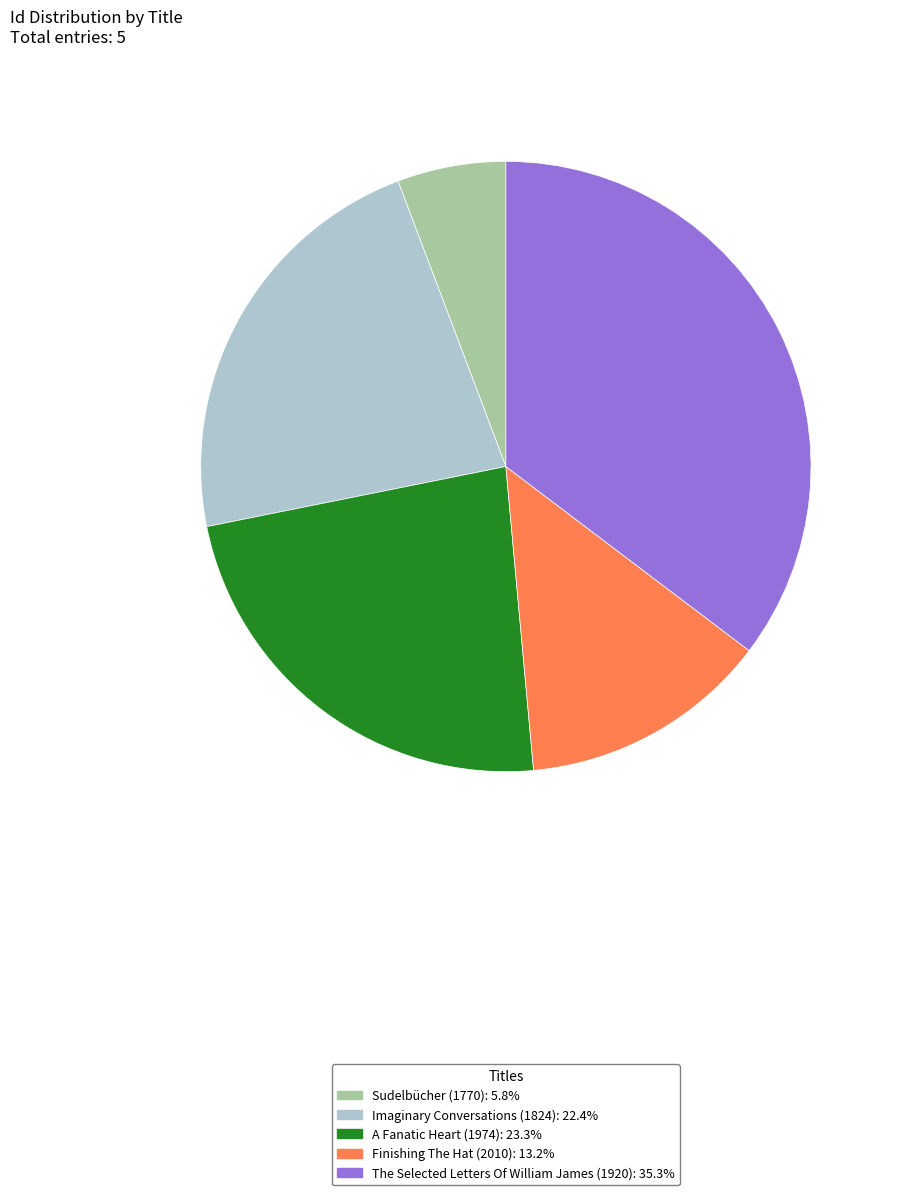

Is it true that The Selected Letters Of William James (1920) is 35% of the pie?

True